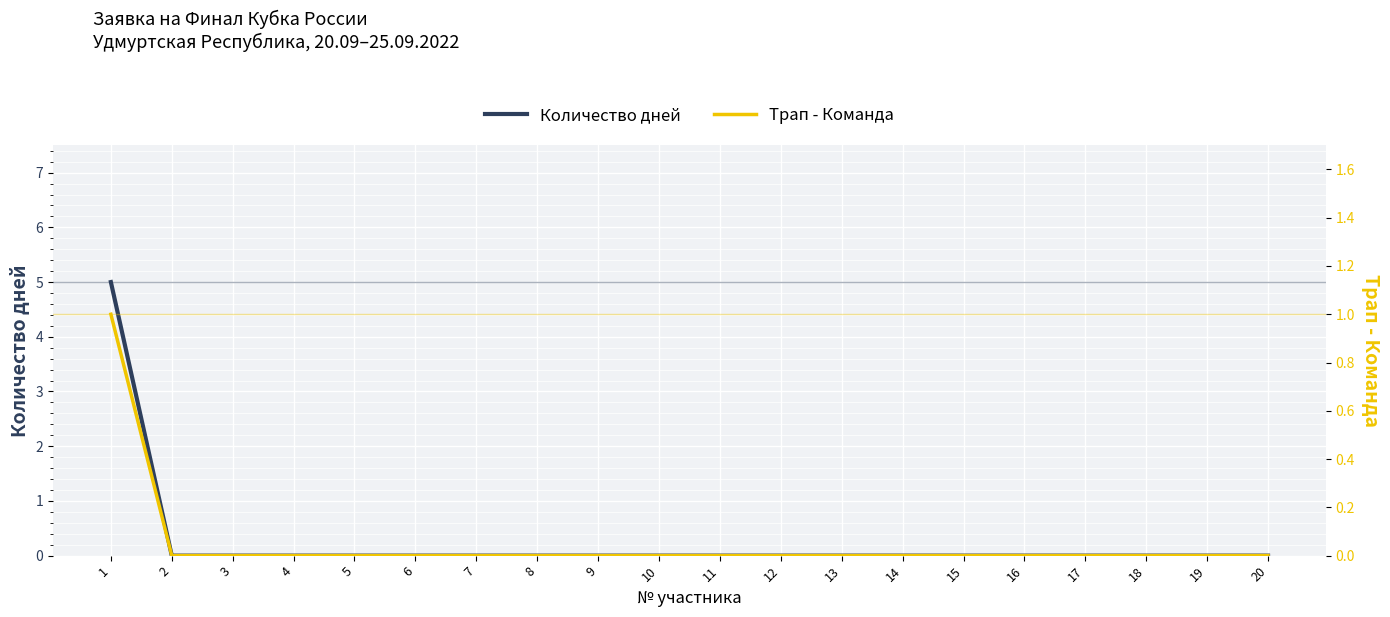

Reading right to left, what are all the values shown in this chart?

Количество дней: 20=0	19=0	18=0	17=0	16=0	15=0	14=0	13=0	12=0	11=0	10=0	9=0	8=0	7=0	6=0	5=0	4=0	3=0	2=0	1=5
Трап - Команда: 20=0	19=0	18=0	17=0	16=0	15=0	14=0	13=0	12=0	11=0	10=0	9=0	8=0	7=0	6=0	5=0	4=0	3=0	2=0	1=1